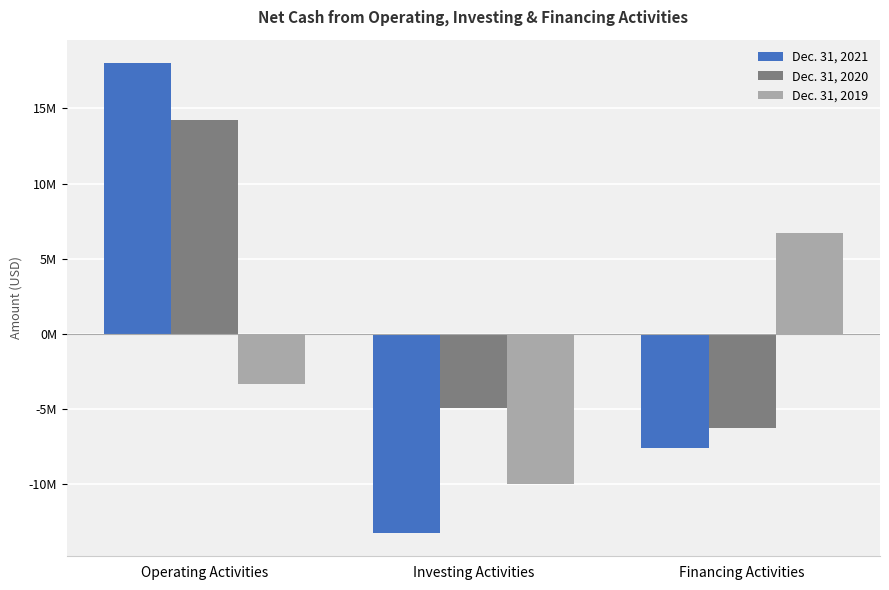

At Investing Activities, list the series in order from smallest to largest.

Dec. 31, 2021, Dec. 31, 2019, Dec. 31, 2020